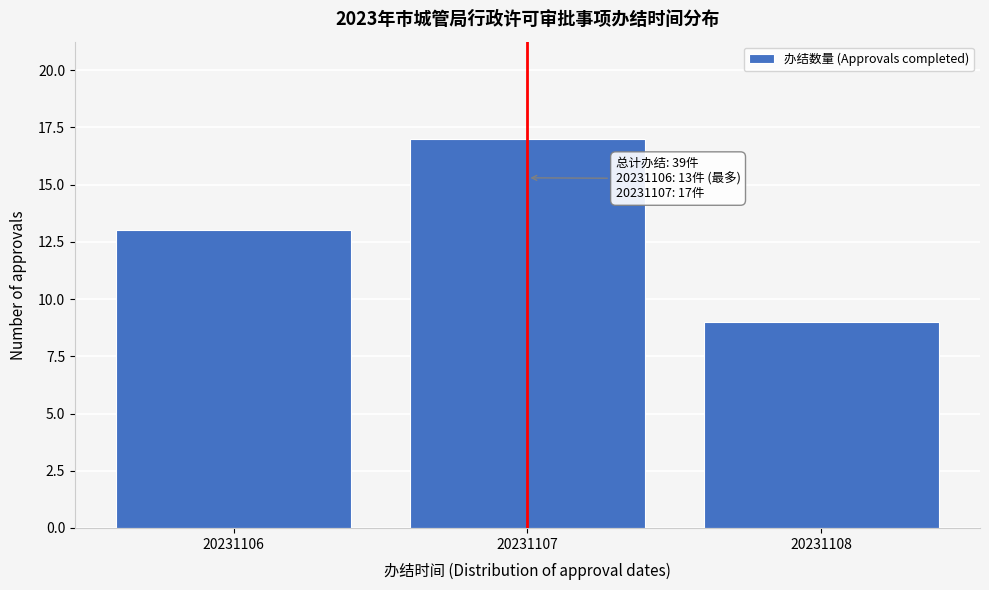

Reading left to right, list all the values displayed in this chart.

13	17	9